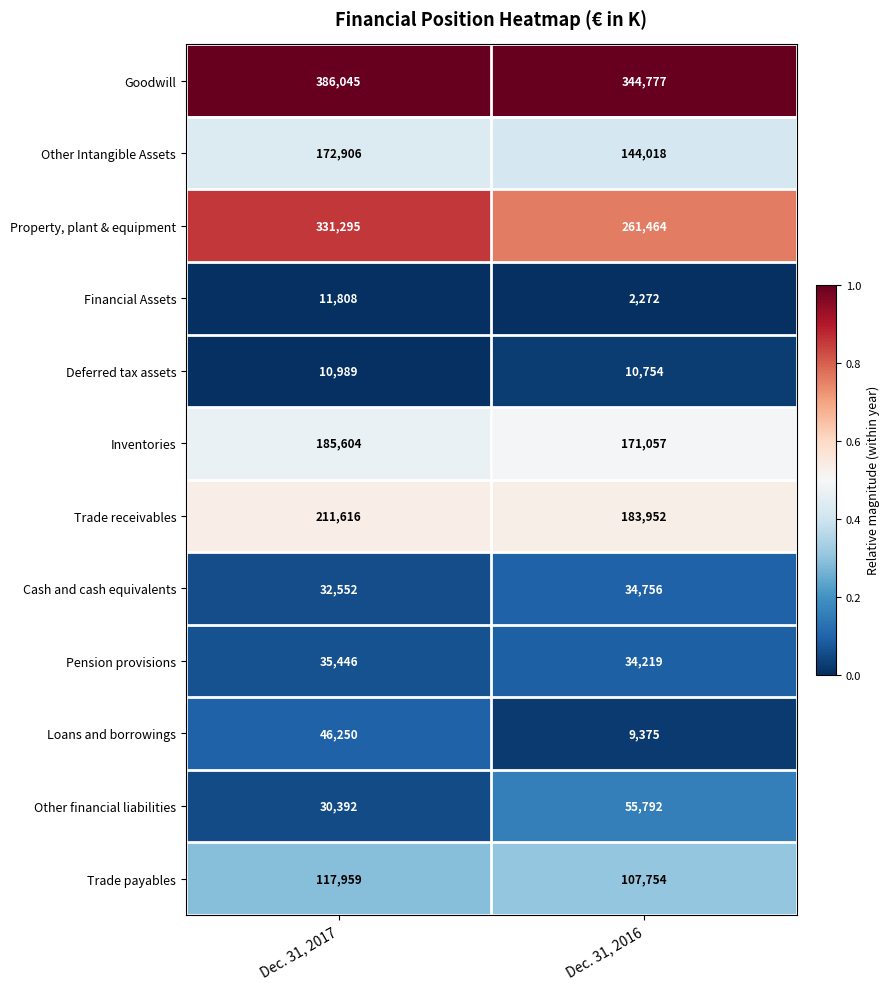

The Other financial liabilities series shows 30392 at Dec. 31, 2017. True or false?

True